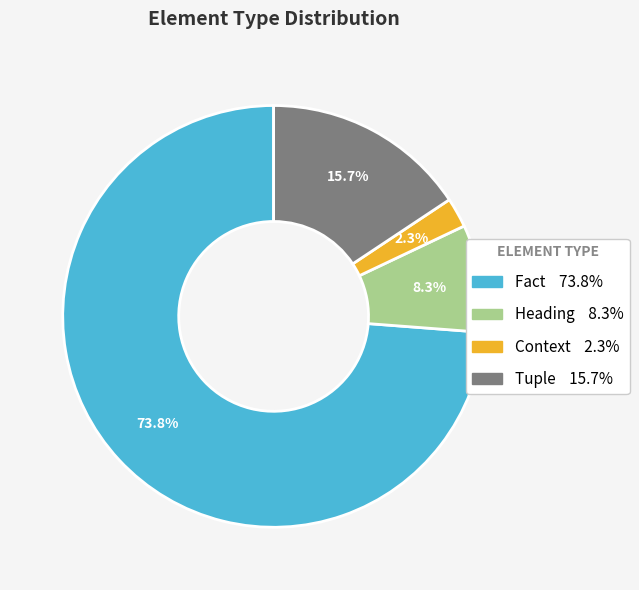

To the nearest percent, what portion does Heading represent?

8%